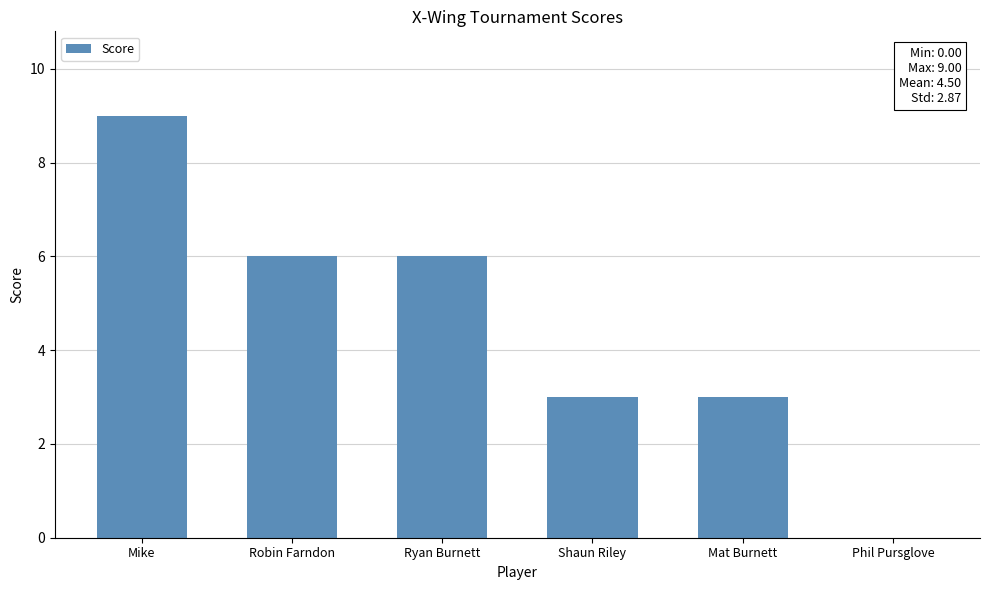

What is the sum of all values?

27